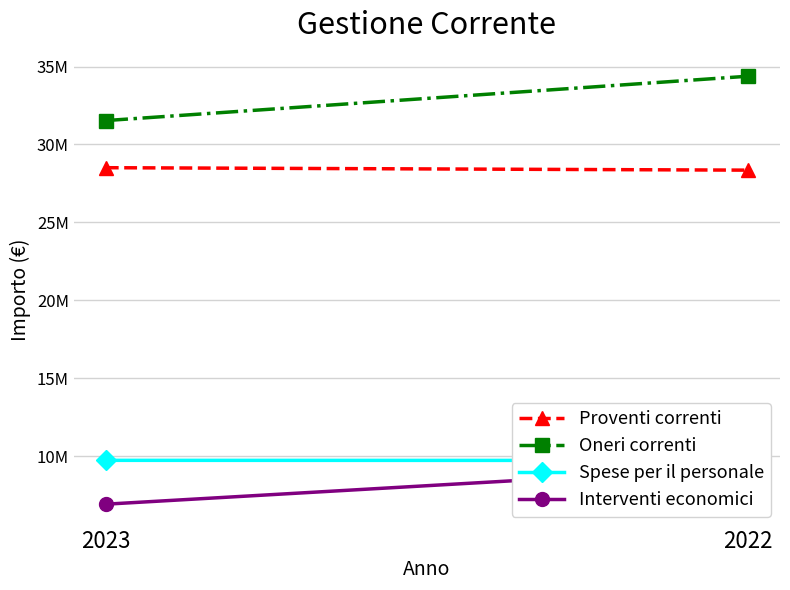

What is the value of the Oneri correnti point at the 1st from the left?

31534552